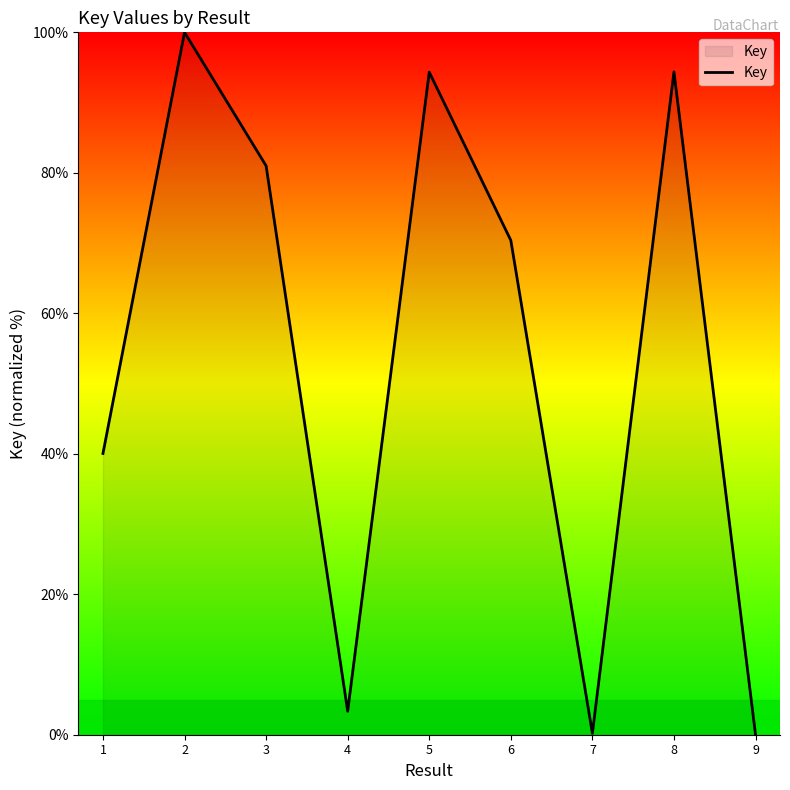

Is it true that the value at 9 is 35.1?

False